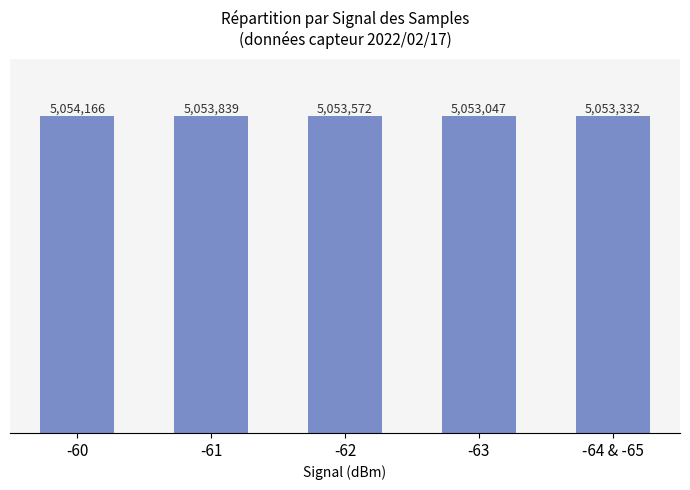

Rank the categories by value from lowest to highest.

-63, -64 & -65, -62, -61, -60